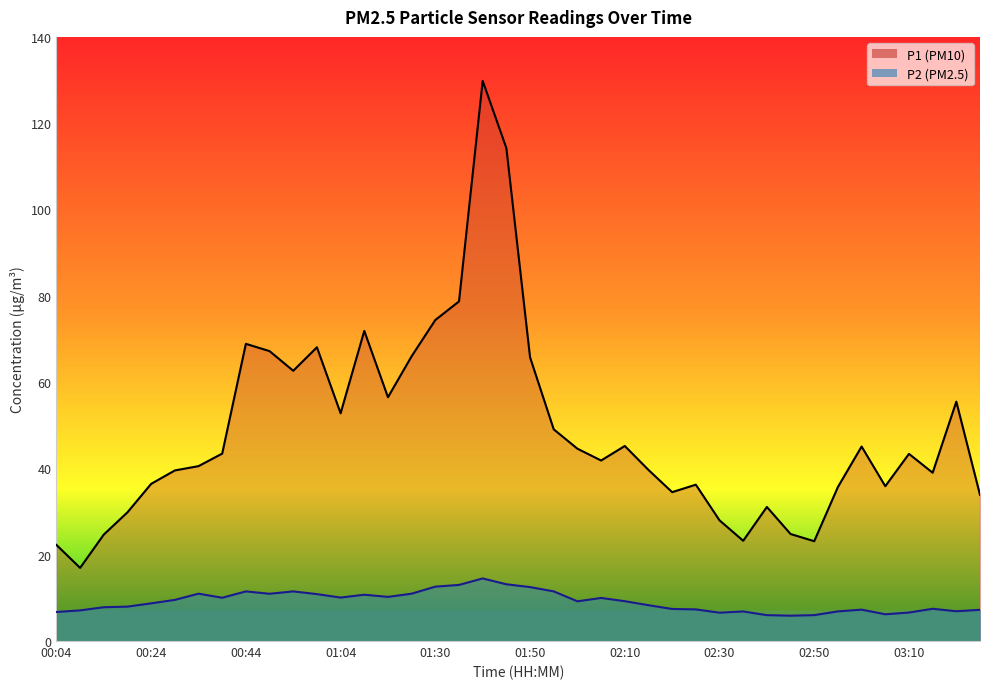

Which has a higher value, 33 or 26?

33